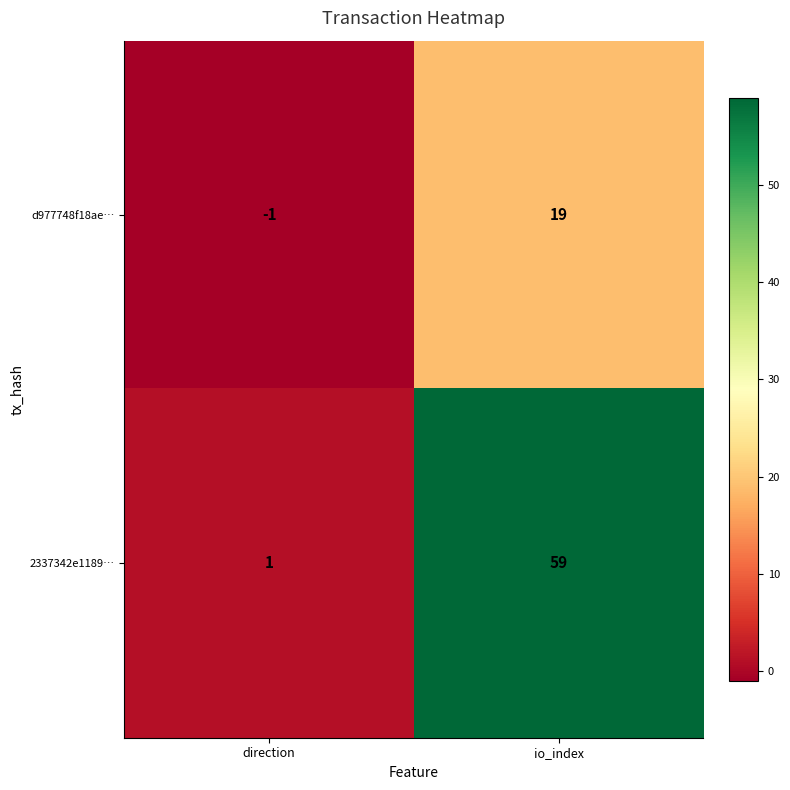

At which category is the sum across all series the highest?

io_index